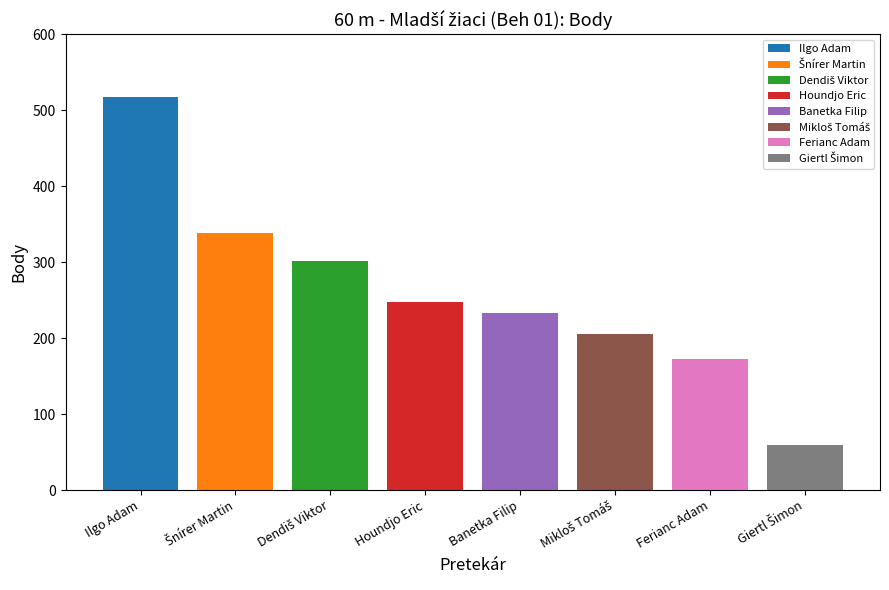

The value at Dendiš Viktor is 302. True or false?

True